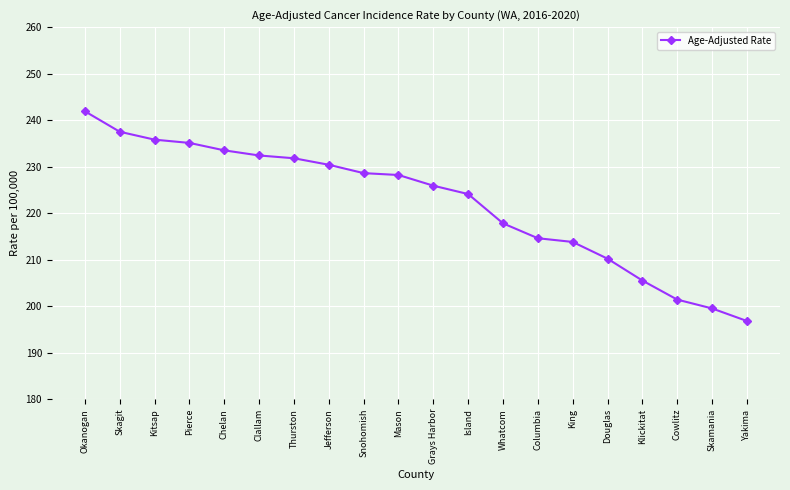

What is the difference between the values at Snohomish and Okanogan?

13.3